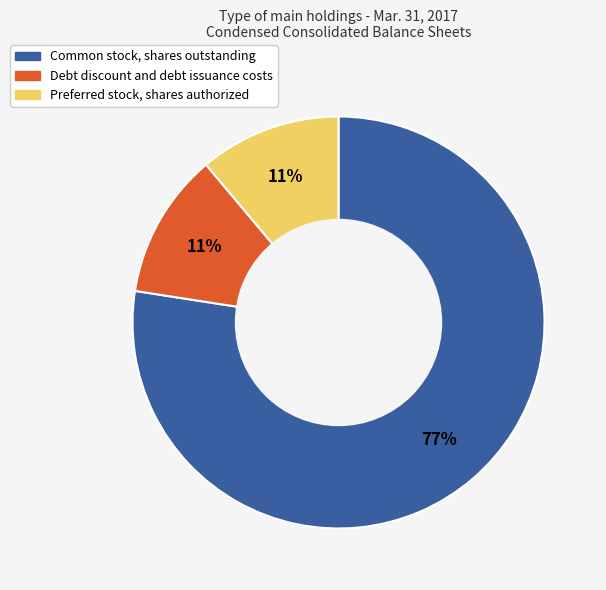

The Debt discount and debt issuance costs slice represents 11% of the pie. True or false?

True